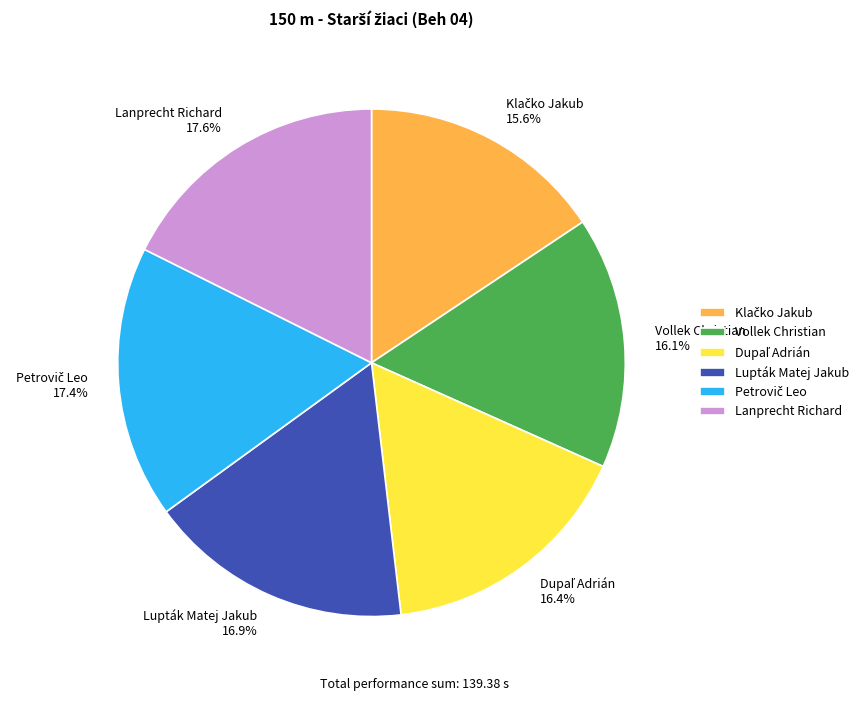

Combined, what portion of the pie is Lanprecht Richard 17.6% and Vollek Christian 16.1%?

33.7%